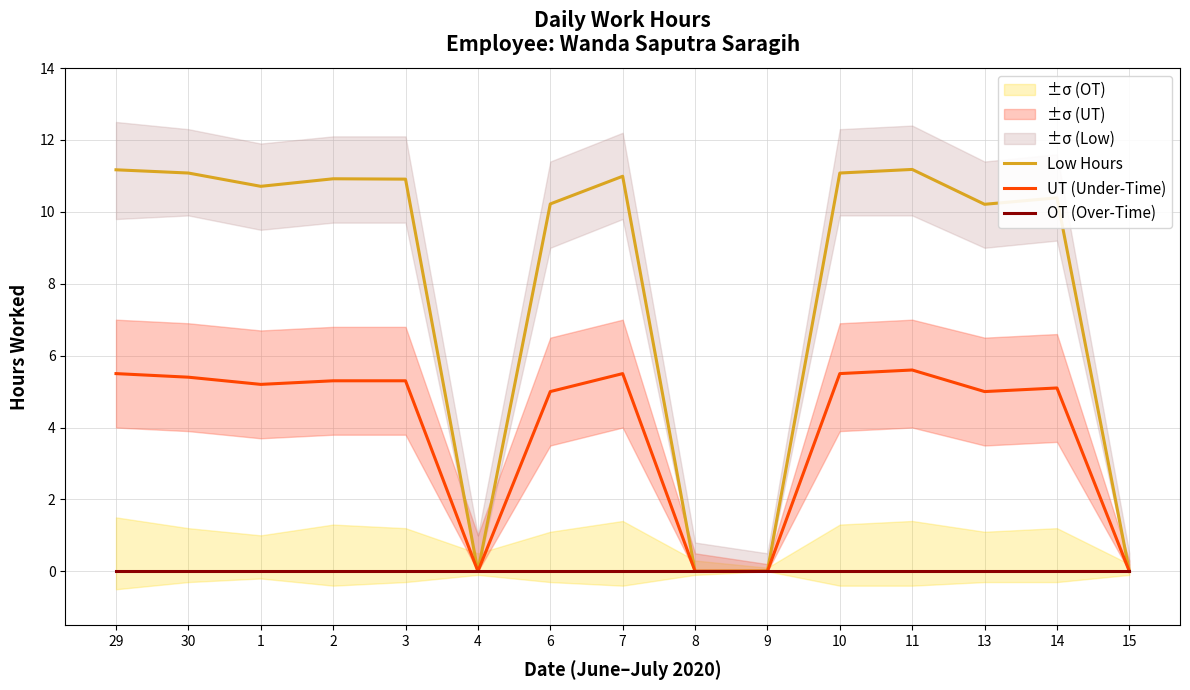

True or false: UT (Under-Time) has more than 0 interior local peaks.

True